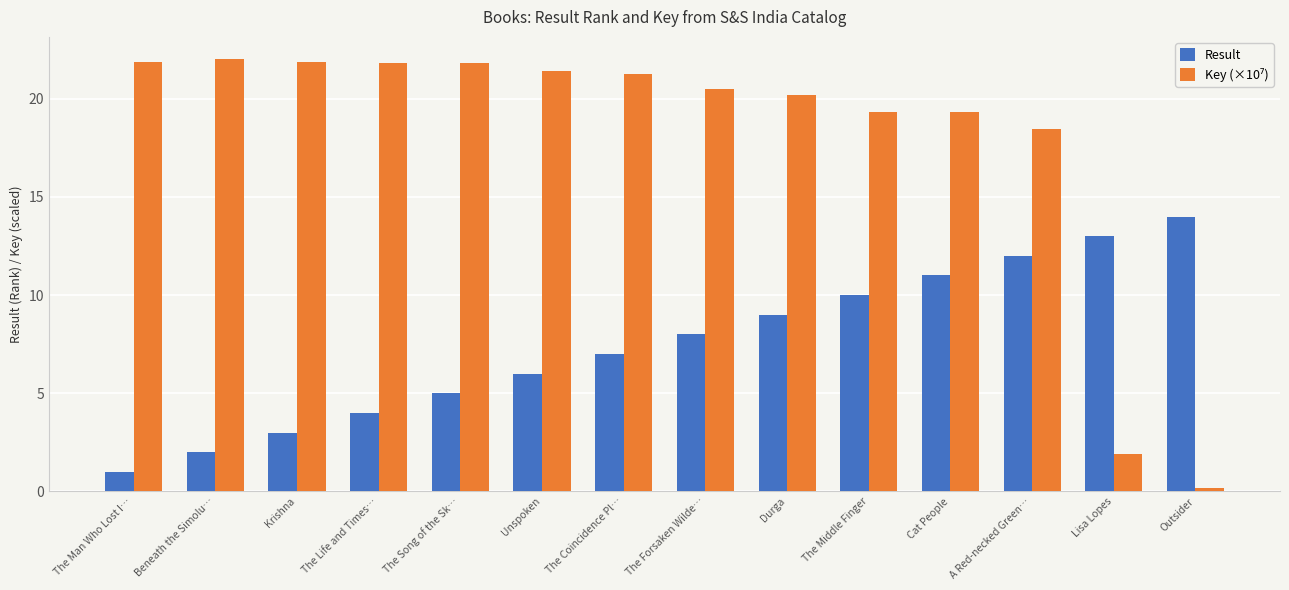

Which category has the lowest value in the Result series?

The Man Who Lost I…